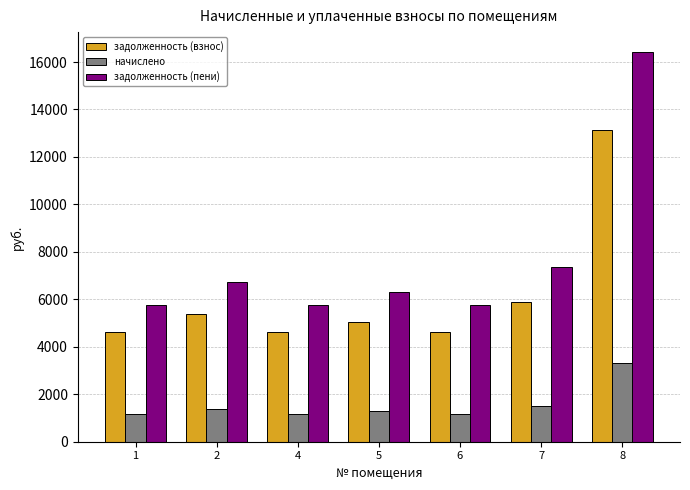

Is it true that задолженность (пени) equals 3027.1 at 2?

False